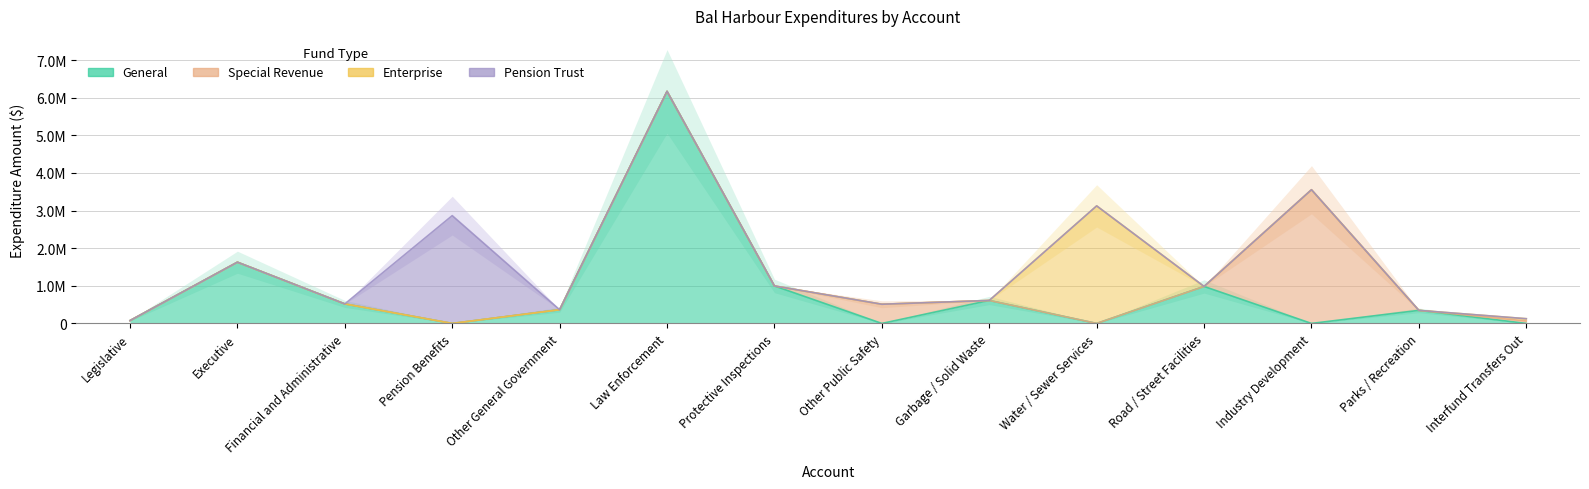

Reading left to right, transcribe all the data shown in this chart.

General: Legislative=75546	Executive=1627590	Financial and Administrative=518806	Pension Benefits=0	Other General Government=364412	Law Enforcement=6168076	Protective Inspections=996292	Other Public Safety=0	Garbage / Solid Waste=610333	Water / Sewer Services=0	Road / Street Facilities=982693	Industry Development=0	Parks / Recreation=347061	Interfund Transfers Out=0
Special Revenue: Legislative=0	Executive=0	Financial and Administrative=0	Pension Benefits=0	Other General Government=0	Law Enforcement=0	Protective Inspections=0	Other Public Safety=510056	Garbage / Solid Waste=0	Water / Sewer Services=0	Road / Street Facilities=0	Industry Development=3553613	Parks / Recreation=0	Interfund Transfers Out=65000
Enterprise: Legislative=0	Executive=0	Financial and Administrative=0	Pension Benefits=0	Other General Government=0	Law Enforcement=0	Protective Inspections=0	Other Public Safety=0	Garbage / Solid Waste=0	Water / Sewer Services=3123929	Road / Street Facilities=0	Industry Development=0	Parks / Recreation=0	Interfund Transfers Out=60000
Pension Trust: Legislative=0	Executive=0	Financial and Administrative=0	Pension Benefits=2865030	Other General Government=0	Law Enforcement=0	Protective Inspections=0	Other Public Safety=0	Garbage / Solid Waste=0	Water / Sewer Services=0	Road / Street Facilities=0	Industry Development=0	Parks / Recreation=0	Interfund Transfers Out=0